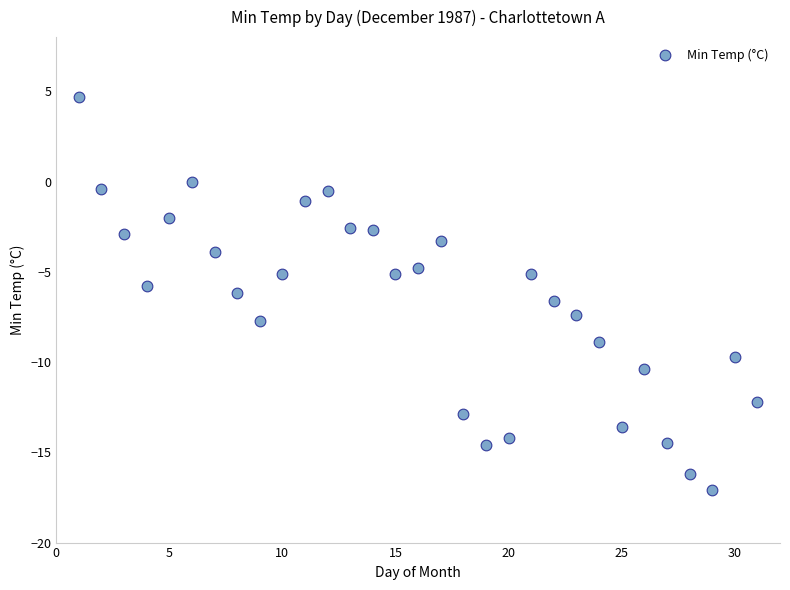

What is the range of X values (max minus min)?

30.0